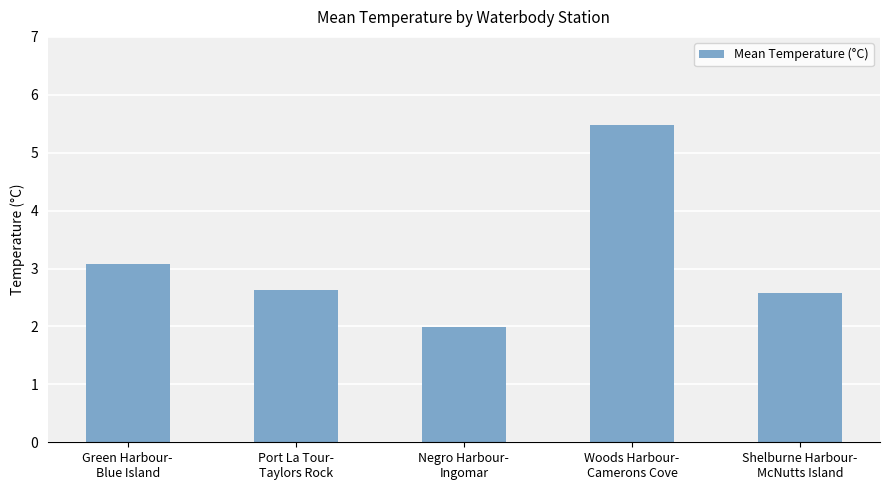

What is the sum of the values at Port La Tour-
Taylors Rock and Green Harbour-
Blue Island?

5.7